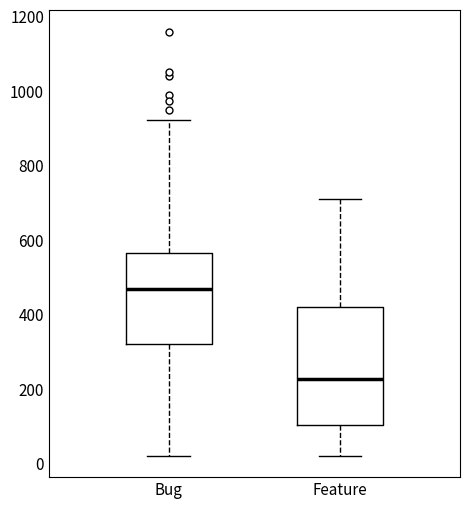

Comparing the boxes themselves (not the whiskers), which one is the tallest?

Feature